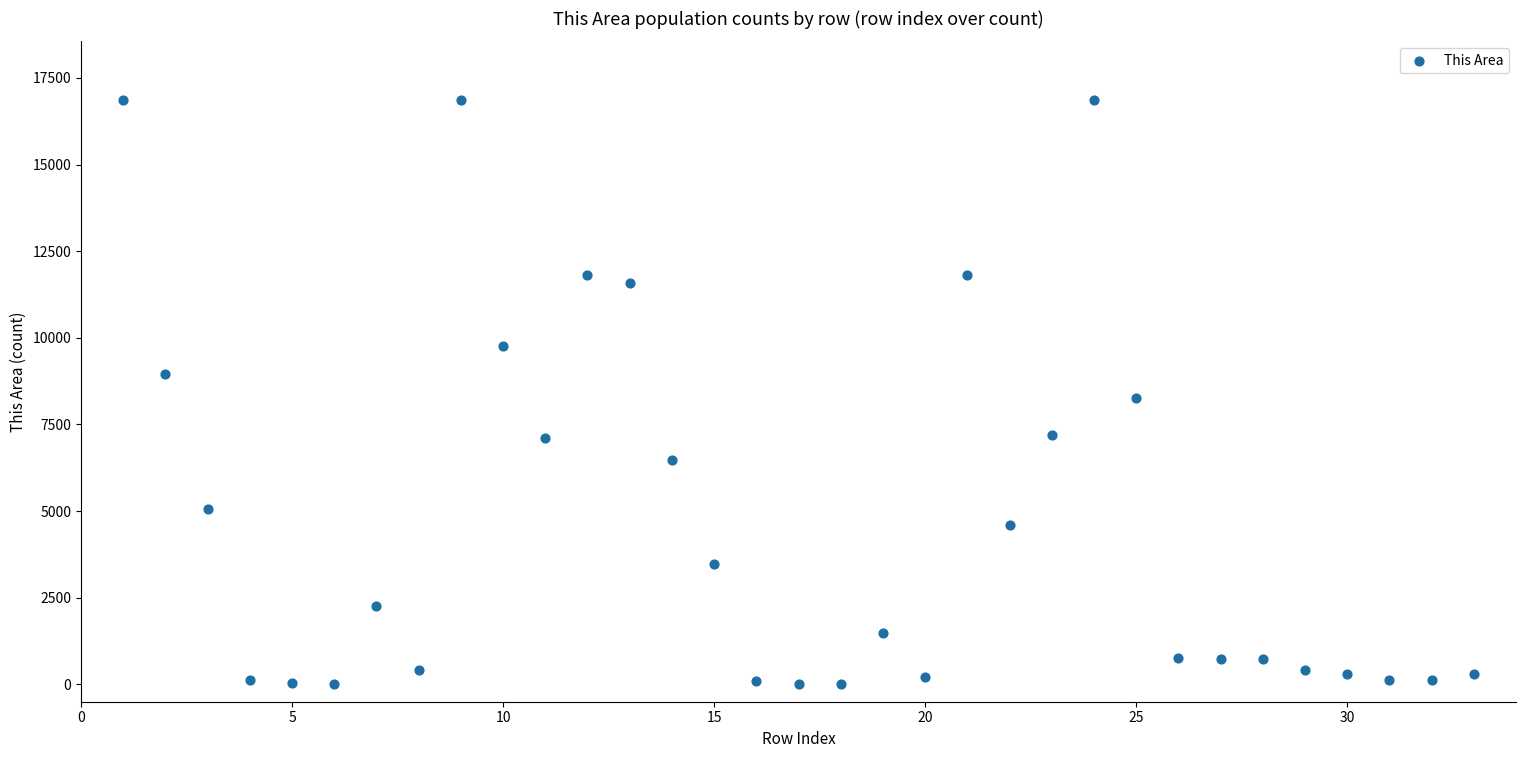

What is the range of Y values (max minus min)?

16865